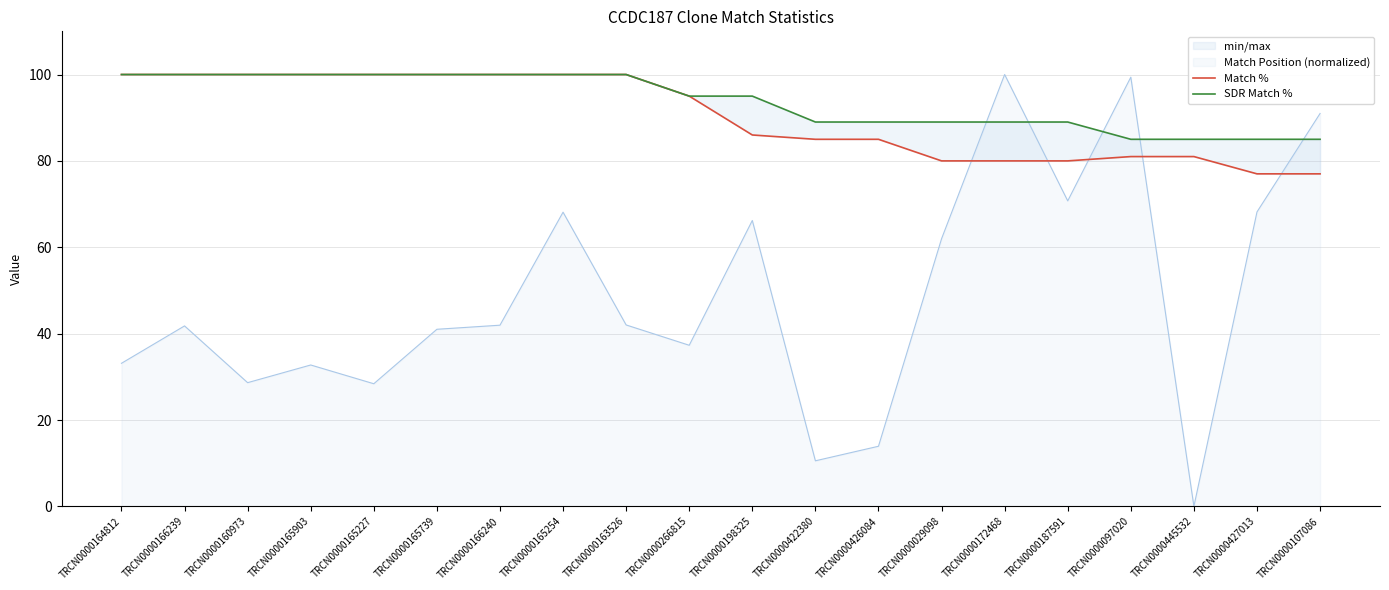

True or false: SDR Match % has more than 1 interior local peaks.

False